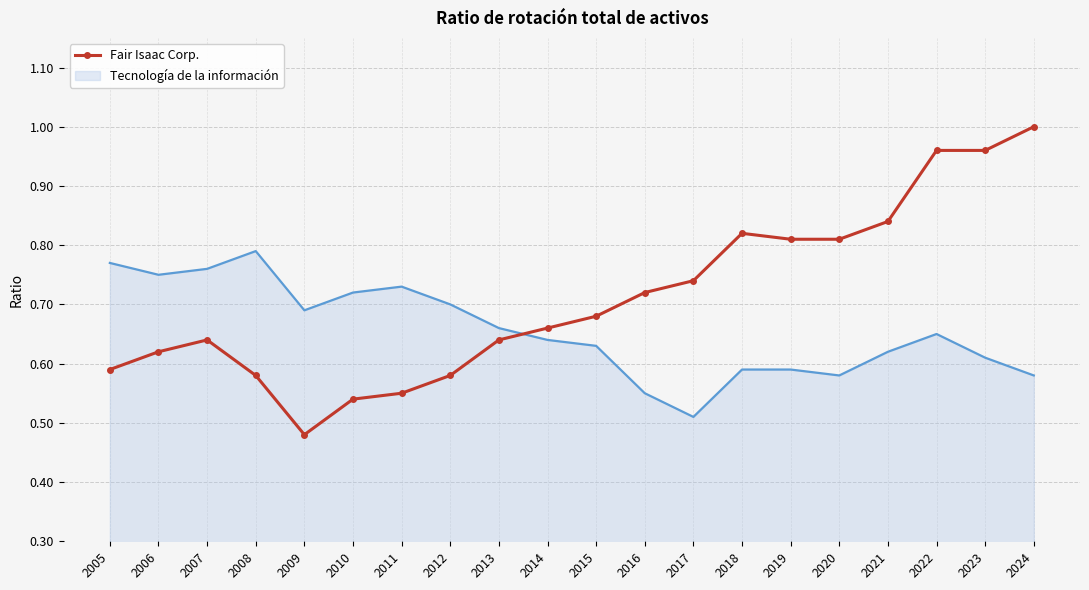

True or false: Tecnología de la información has a value of 0.4 at 2016.

False